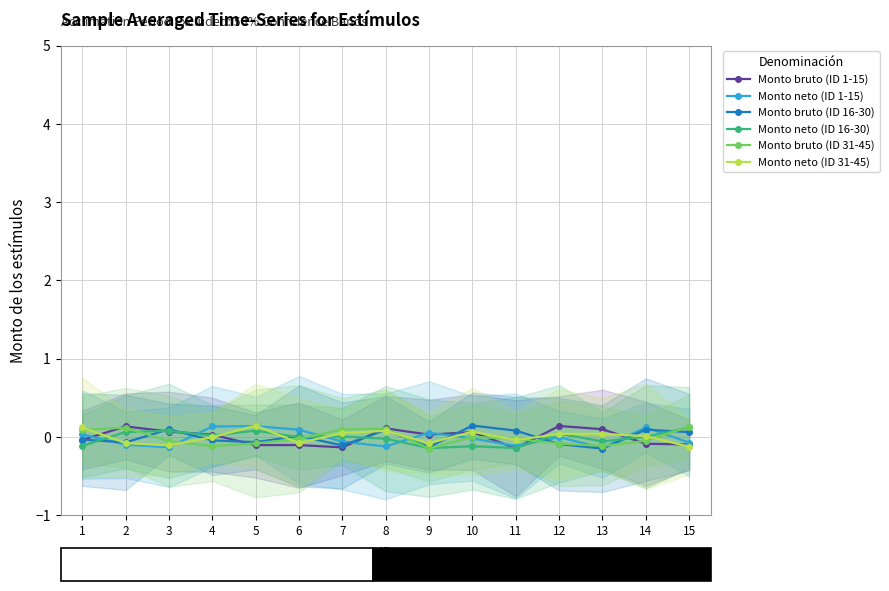

What value does the Monto bruto (ID 31-45) series have at 7?

0.1